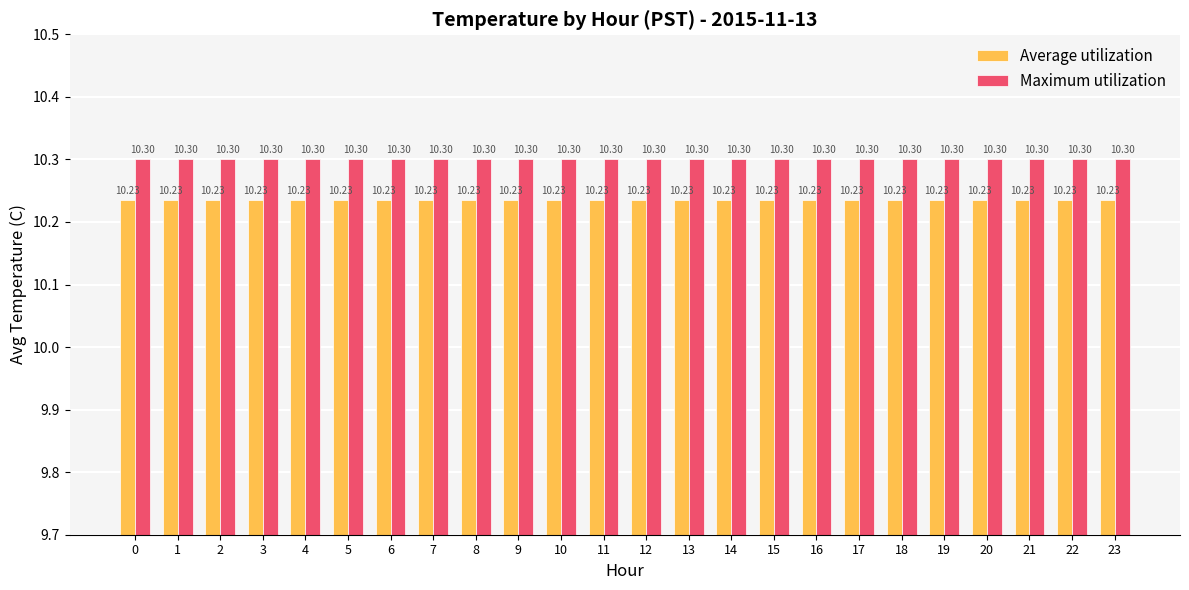

List the series in order of their overall mean, lowest first.

Average utilization, Maximum utilization